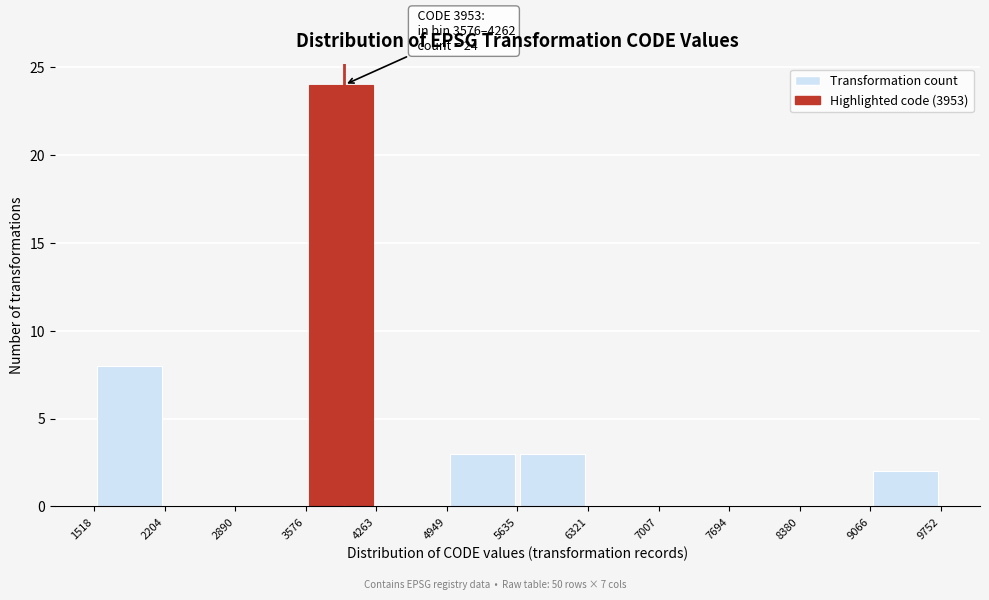

Which range on the x-axis has the tallest bar?

3576 to 4263